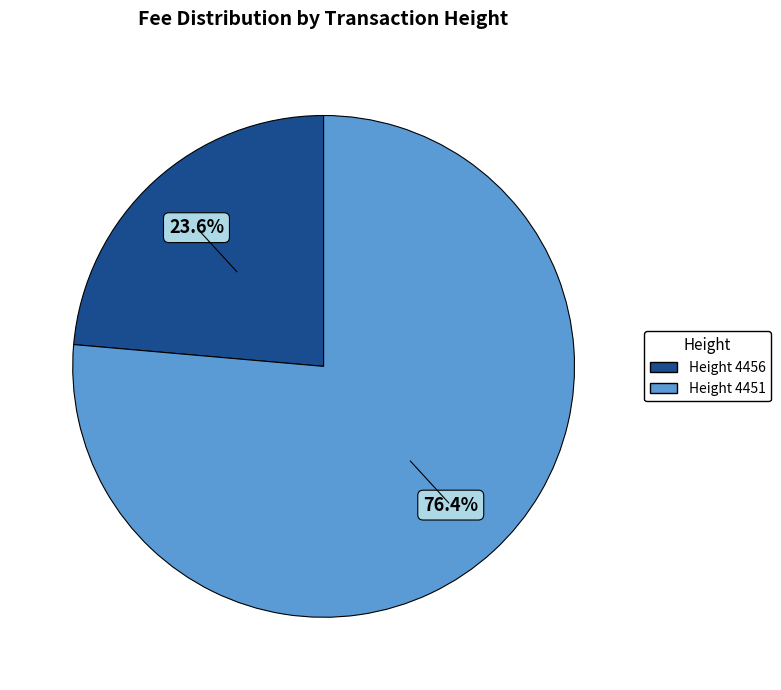

What portion of the pie excludes Height 4456?

76.4%